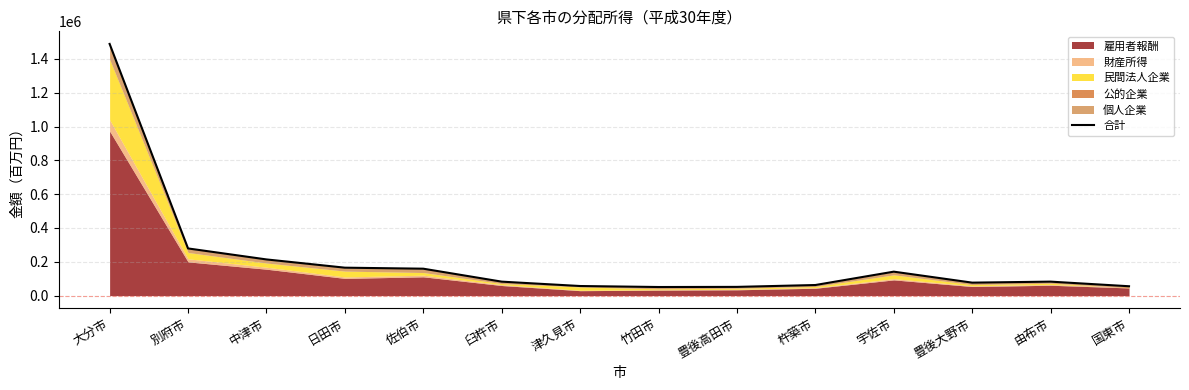

List the labels in order of value, smallest first.

竹田市, 豊後高田市, 国東市, 津久見市, 杵築市, 豊後大野市, 臼杵市, 由布市, 宇佐市, 佐伯市, 日田市, 中津市, 別府市, 大分市